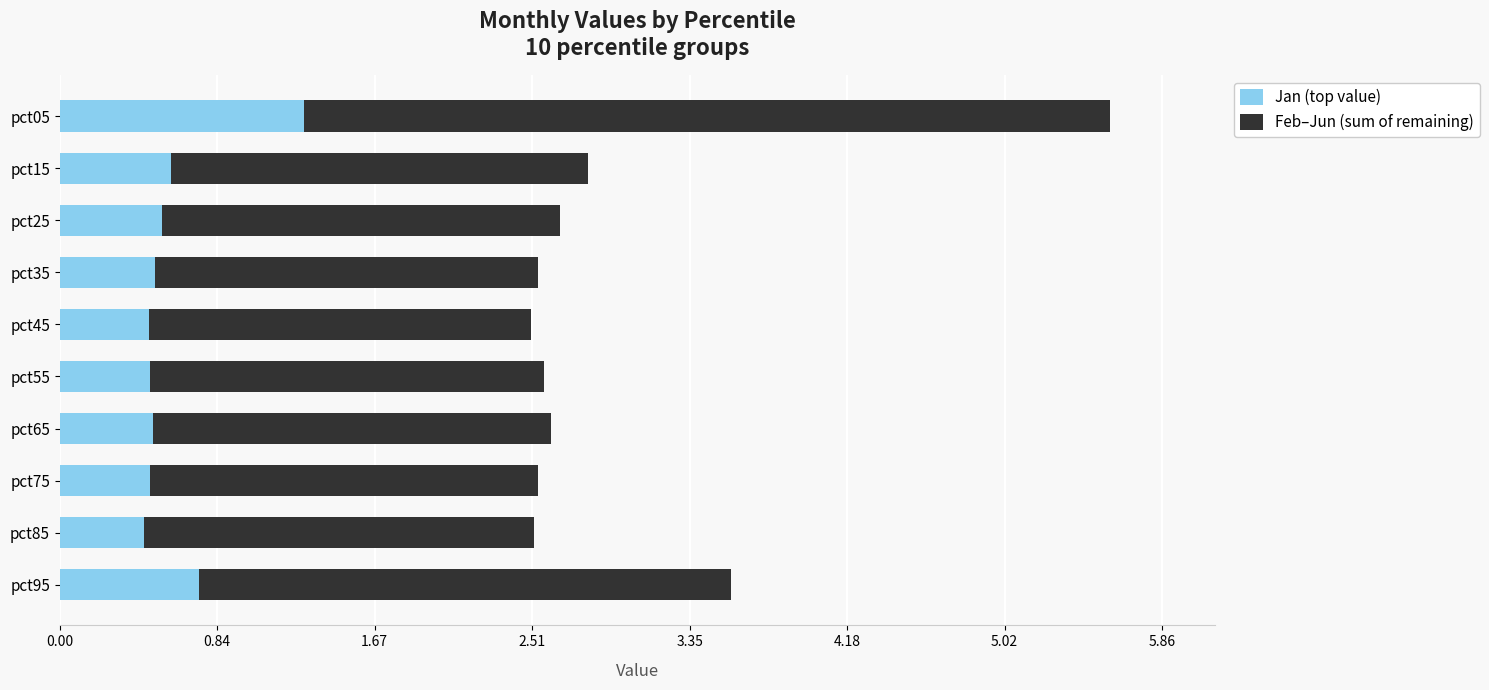

Which category has the highest value in the Jan (top value) series?

pct05